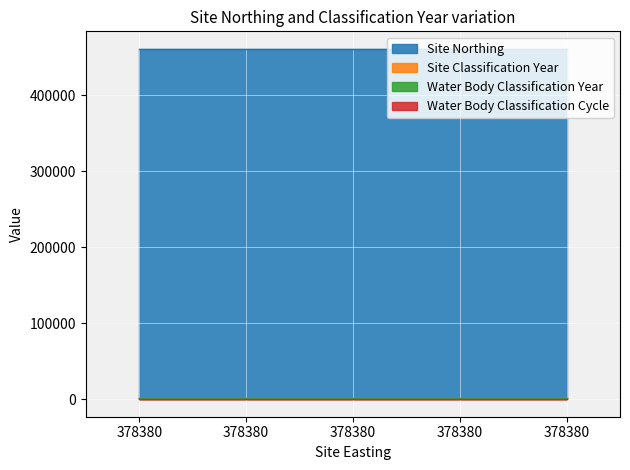

Between 378380 and 378380, which series saw the biggest shift?

Site Northing